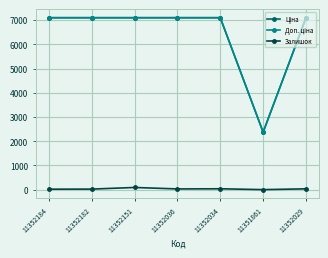

What position from the left is 11352182?

2